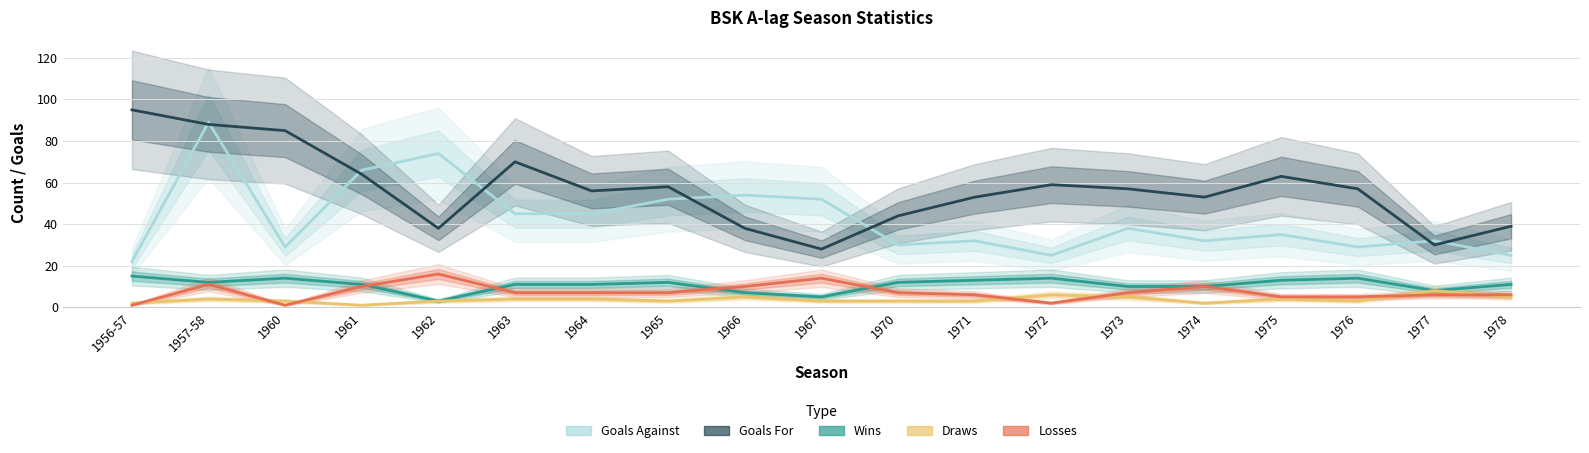

The value of Draws at 1977 is 8. True or false?

True